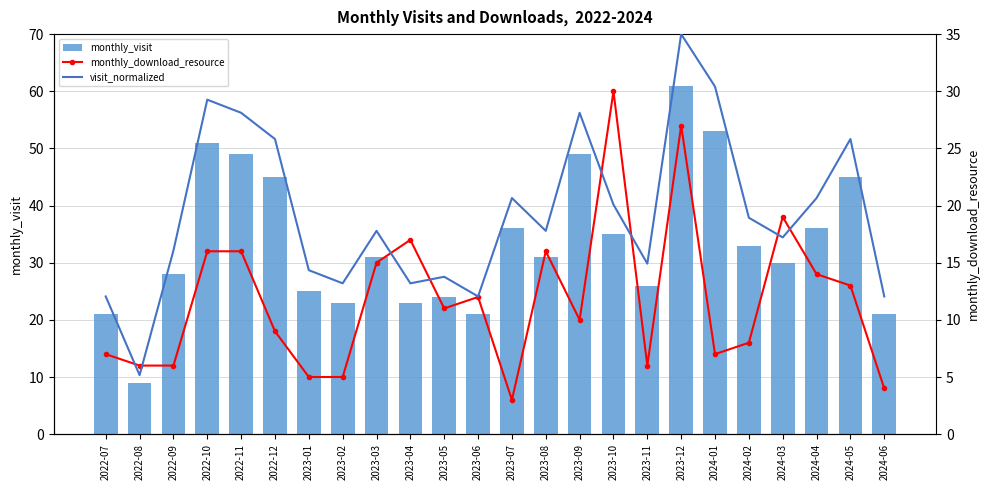

Rank the series at 2023-06 from highest to lowest value.

monthly_visit, visit_normalized, monthly_download_resource